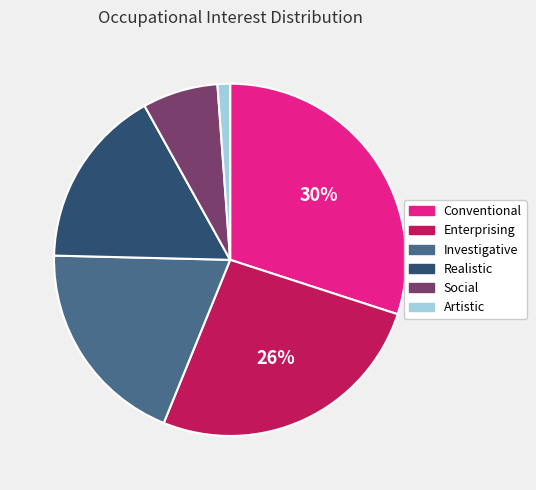

To the nearest percent, what is the difference between the Conventional and Investigative slice percentages?

11%